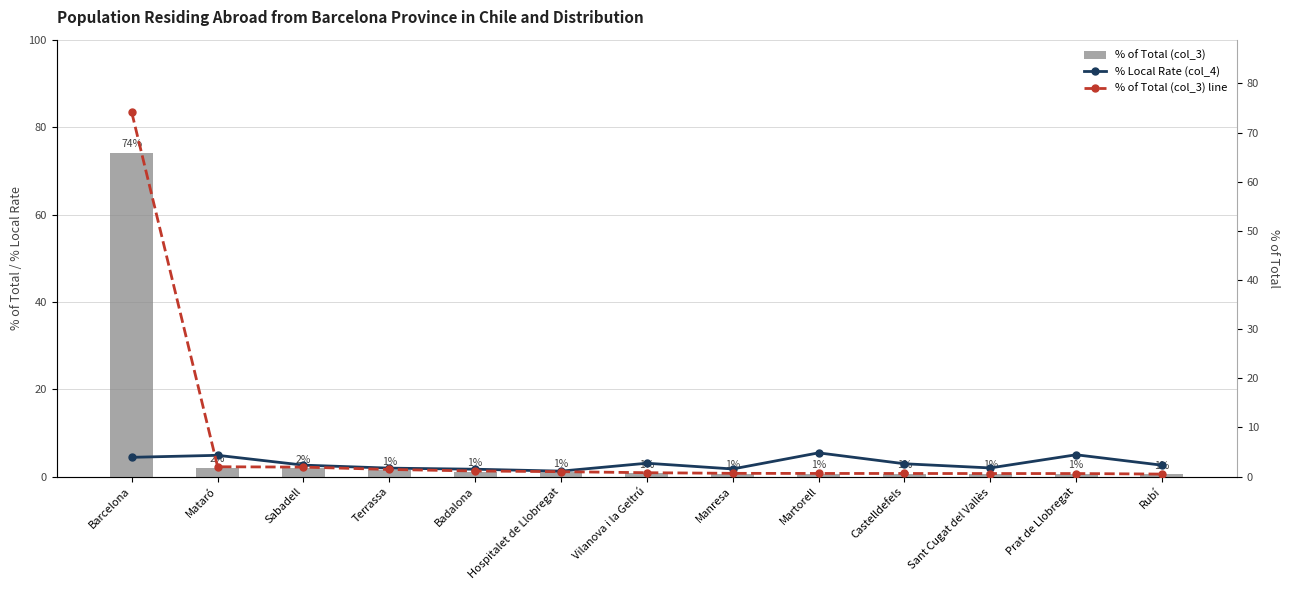

Read the % Local Rate (col_4) value at Sabadell.

2.3